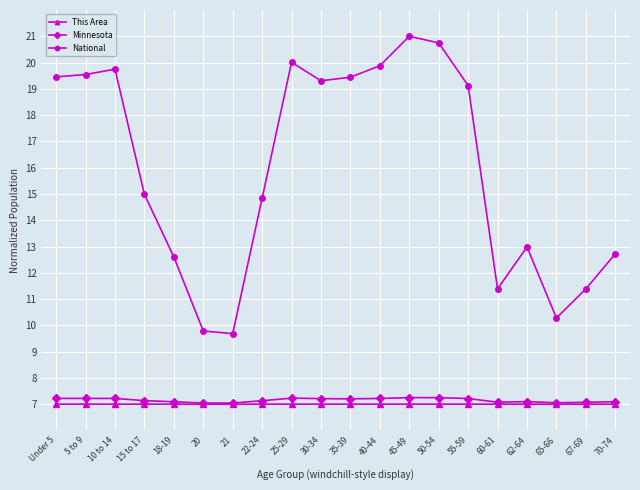

What is the maximum value for Minnesota?

7.3